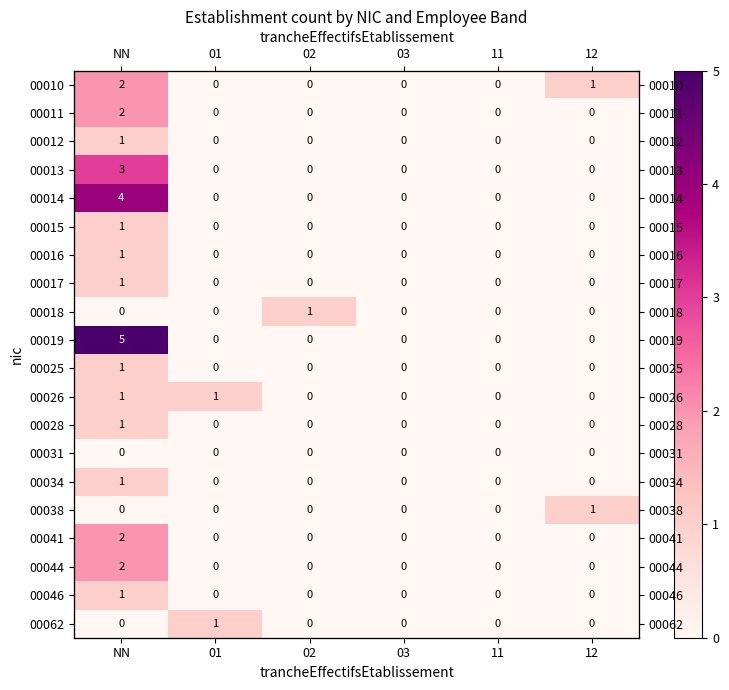

How many data points in 00010 are above 0?

2